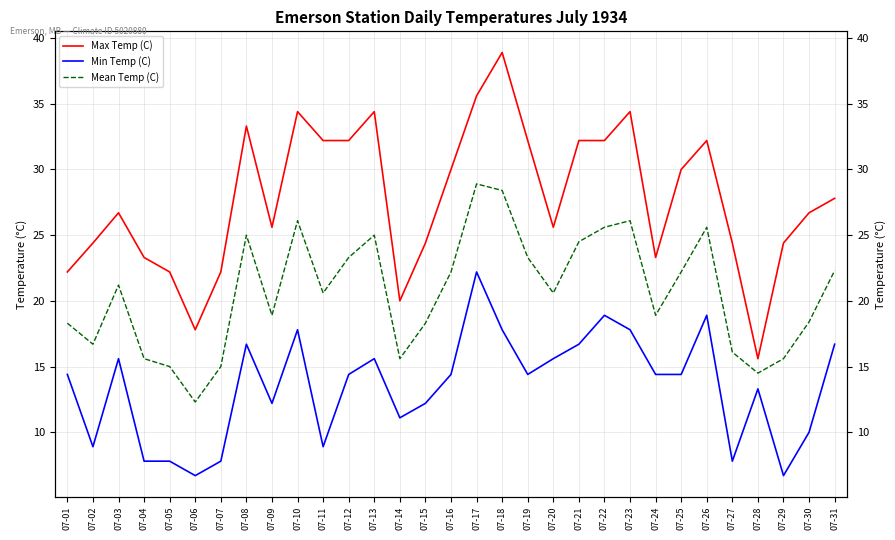

At which category does Max Temp (C) reach its first local peak?

07-03